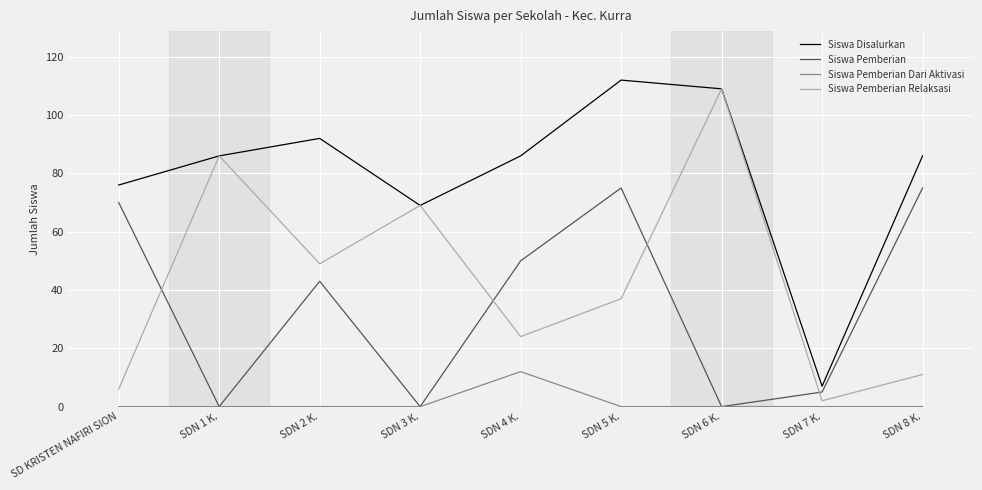

Reading left to right, extract all data points from this chart.

Siswa Disalurkan: SD KRISTEN NAFIRI SION=76	SDN 1 K.=86	SDN 2 K.=92	SDN 3 K.=69	SDN 4 K.=86	SDN 5 K.=112	SDN 6 K.=109	SDN 7 K.=7	SDN 8 K.=86
Siswa Pemberian: SD KRISTEN NAFIRI SION=70	SDN 1 K.=0	SDN 2 K.=43	SDN 3 K.=0	SDN 4 K.=50	SDN 5 K.=75	SDN 6 K.=0	SDN 7 K.=5	SDN 8 K.=75
Siswa Pemberian Dari Aktivasi: SD KRISTEN NAFIRI SION=0	SDN 1 K.=0	SDN 2 K.=0	SDN 3 K.=0	SDN 4 K.=12	SDN 5 K.=0	SDN 6 K.=0	SDN 7 K.=0	SDN 8 K.=0
Siswa Pemberian Relaksasi: SD KRISTEN NAFIRI SION=6	SDN 1 K.=86	SDN 2 K.=49	SDN 3 K.=69	SDN 4 K.=24	SDN 5 K.=37	SDN 6 K.=109	SDN 7 K.=2	SDN 8 K.=11